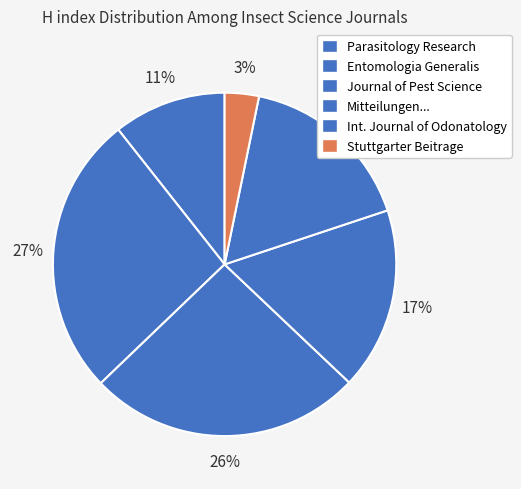

Which category has the biggest portion of the pie?

Entomologia Generalis